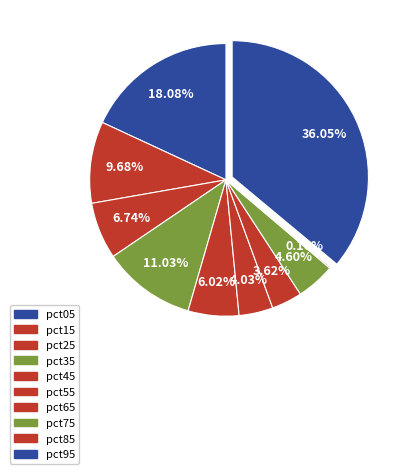

To the nearest percent, what is the combined percentage of pct95 and pct65?

40%